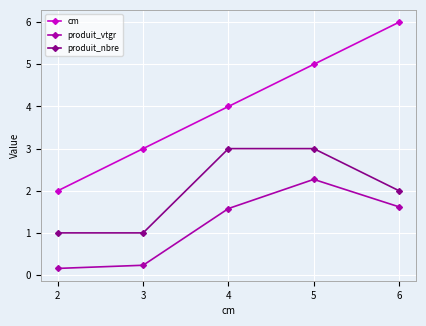

At 3, list the series in order from smallest to largest.

produit_vtgr, produit_nbre, cm